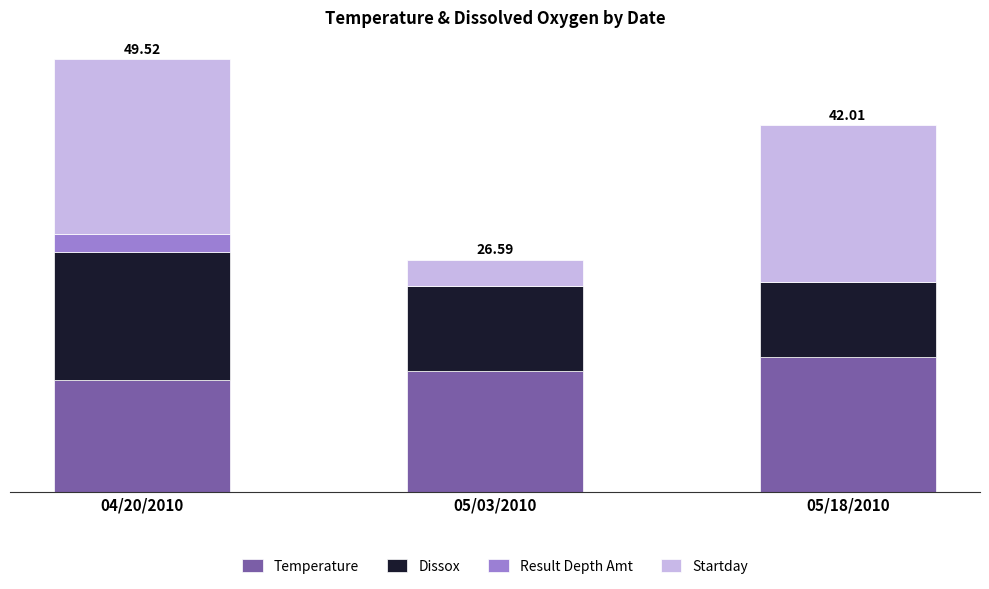

Are the bars horizontal?

No